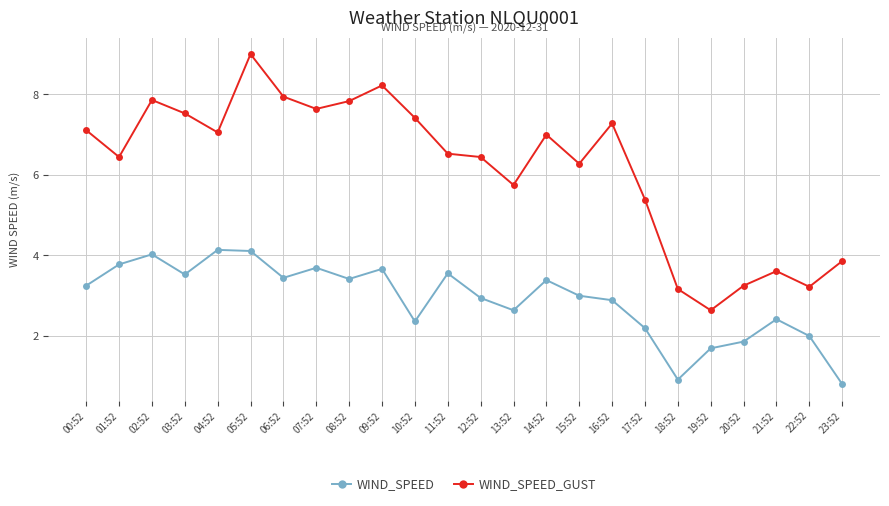

Where is the first local maximum for WIND_SPEED_GUST?

02:52